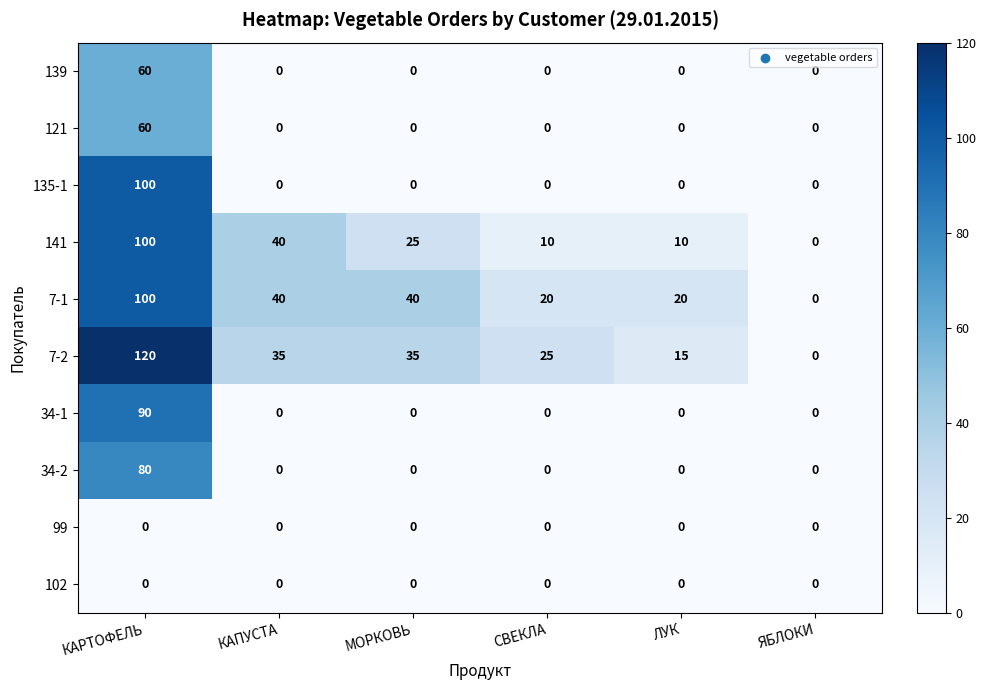

True or false: 34-2 has a value of 0 at СВЕКЛА.

True